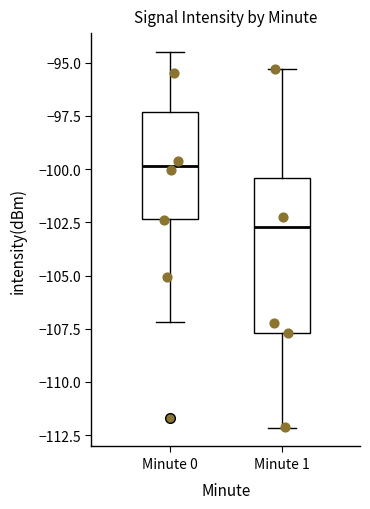

Comparing the boxes themselves (not the whiskers), which one is the tallest?

Minute 1